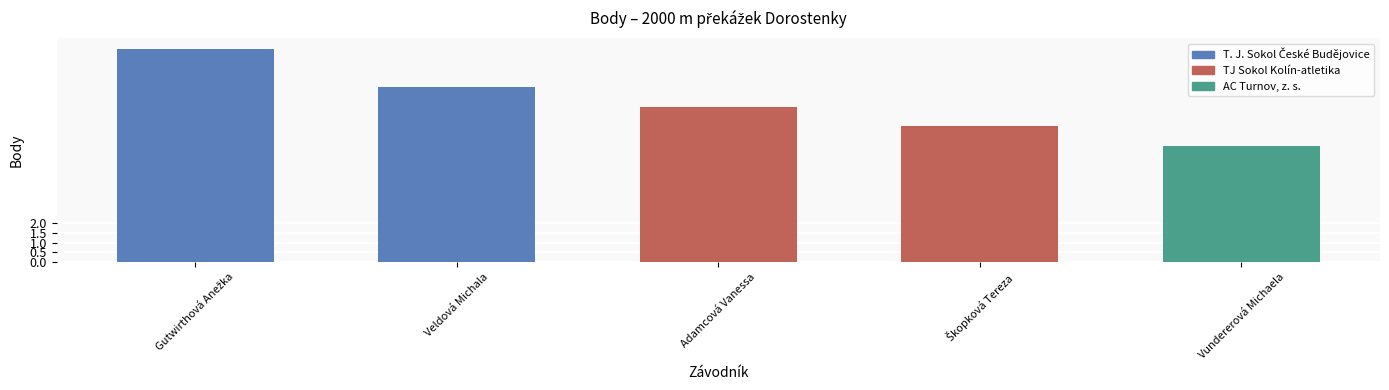

How many bars are there in total?

5